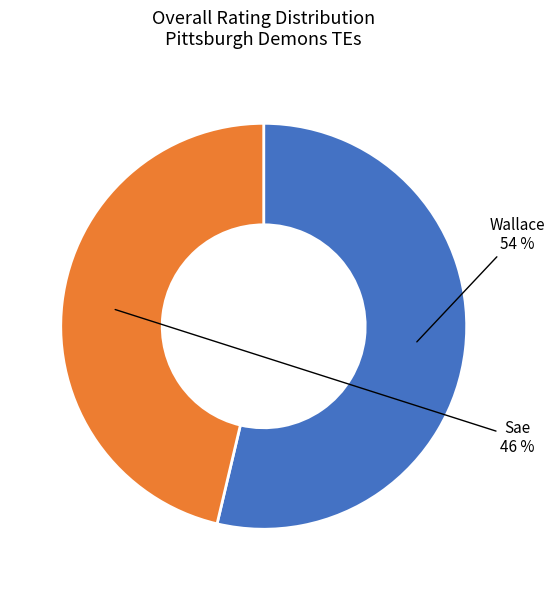

To the nearest percent, what is the average slice percentage?

50%